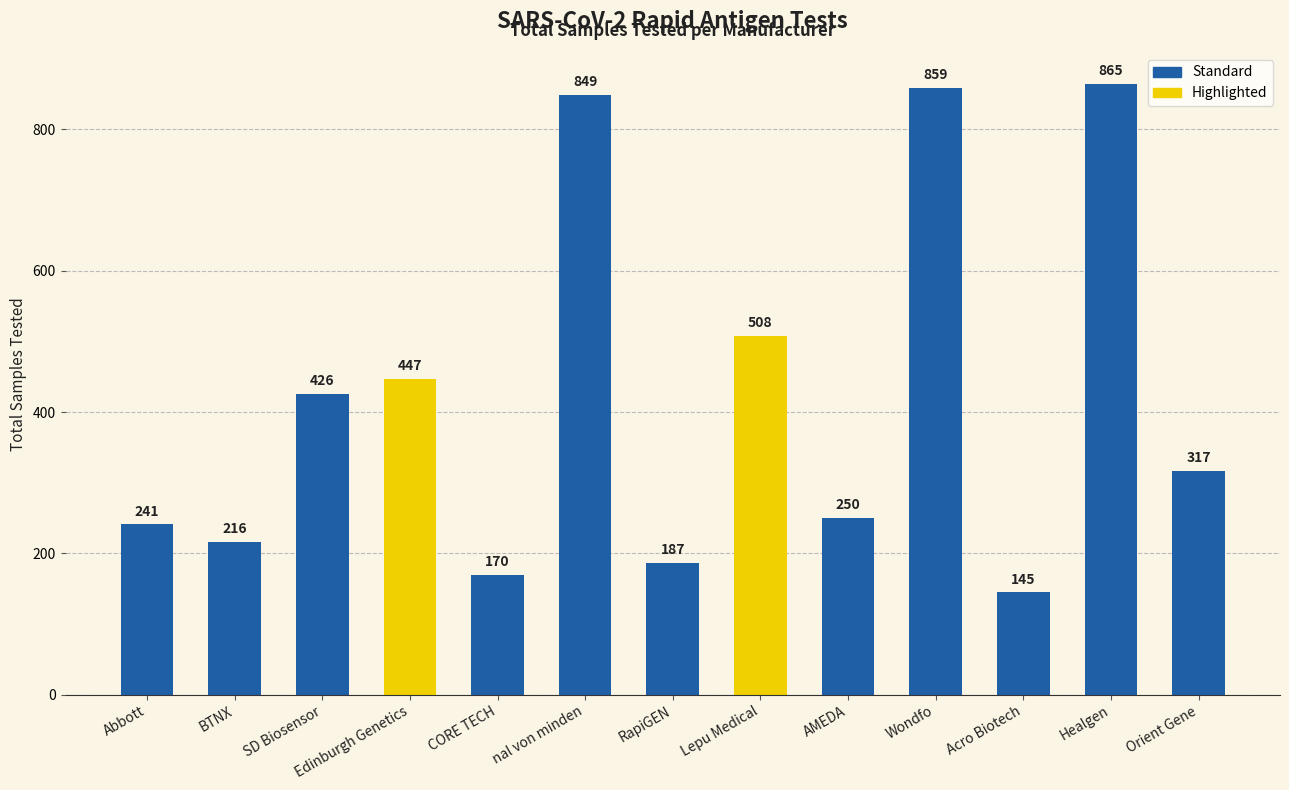

Where does the data first go above 317?

SD Biosensor